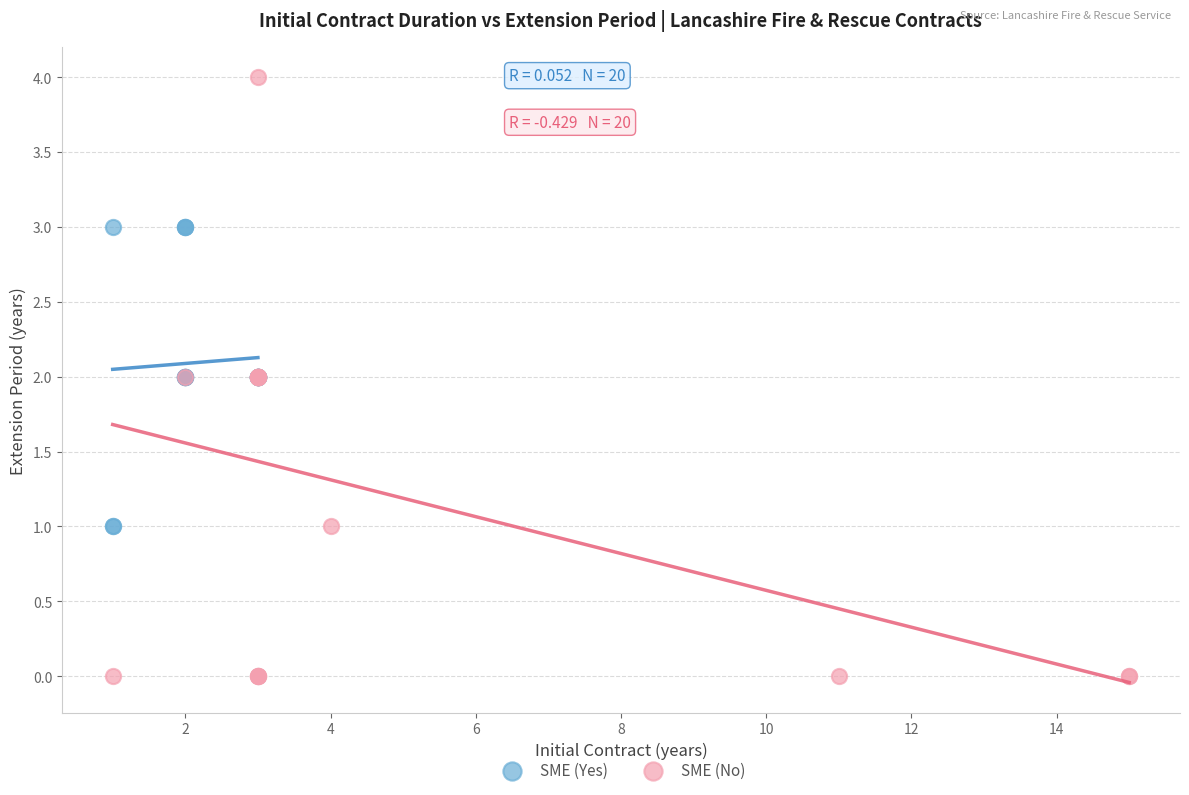

Which series has the widest spread of Y values?

SME (No)